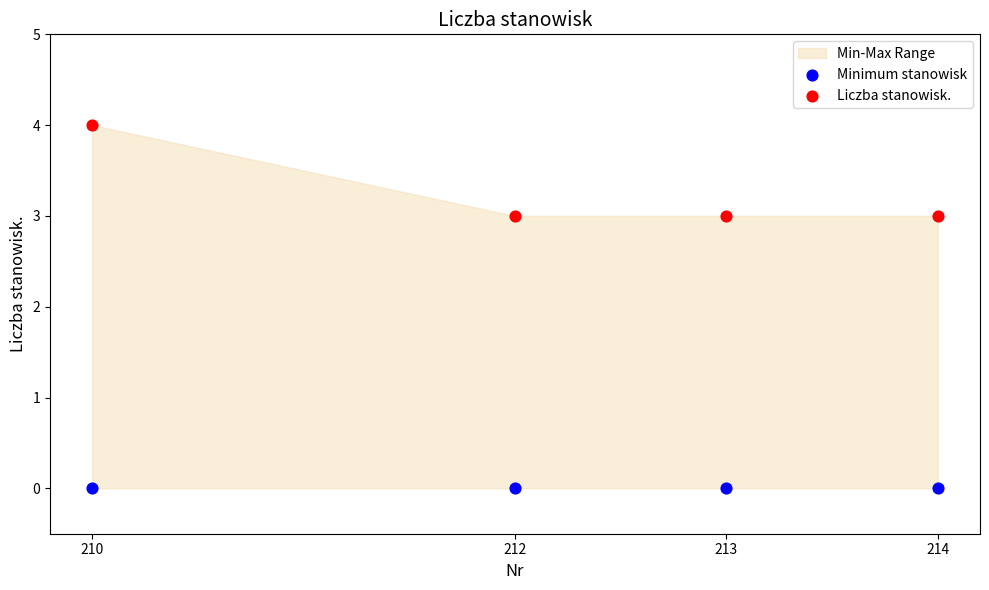

Which series contains the highest Y value?

Liczba stanowisk.